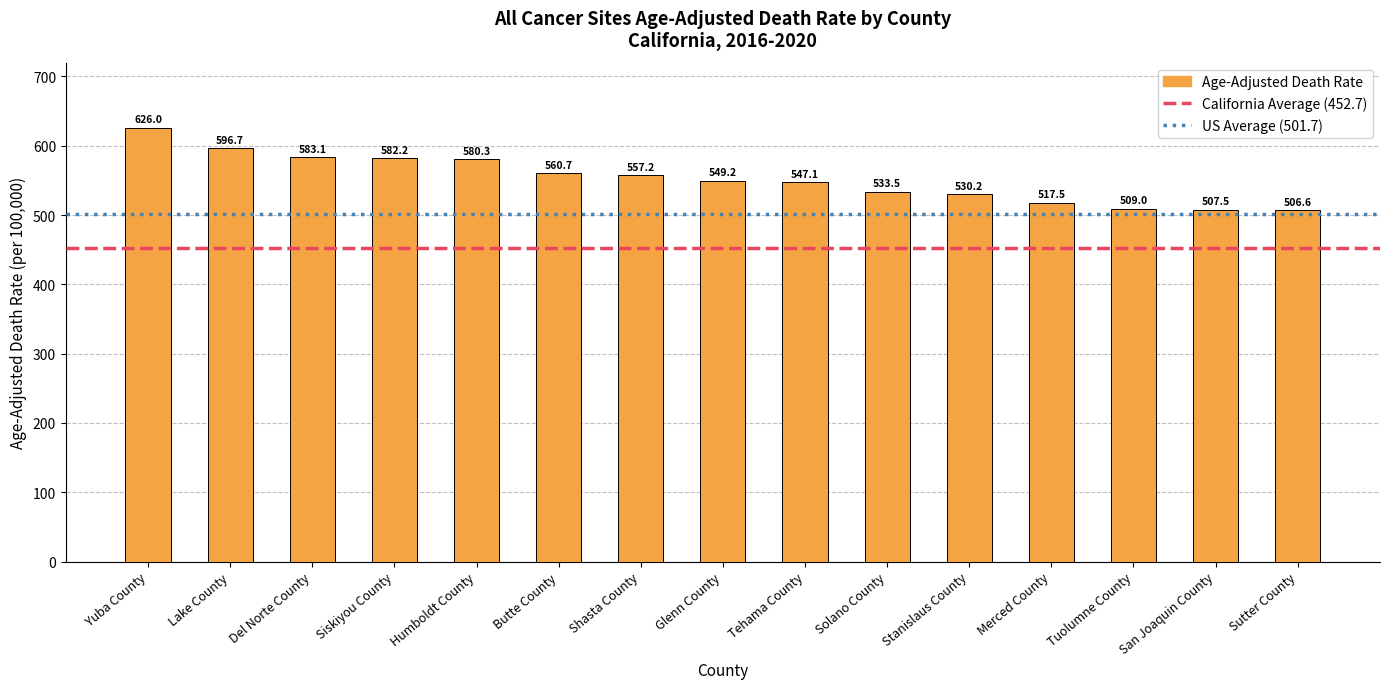

What is the minimum value shown in the chart?

506.6